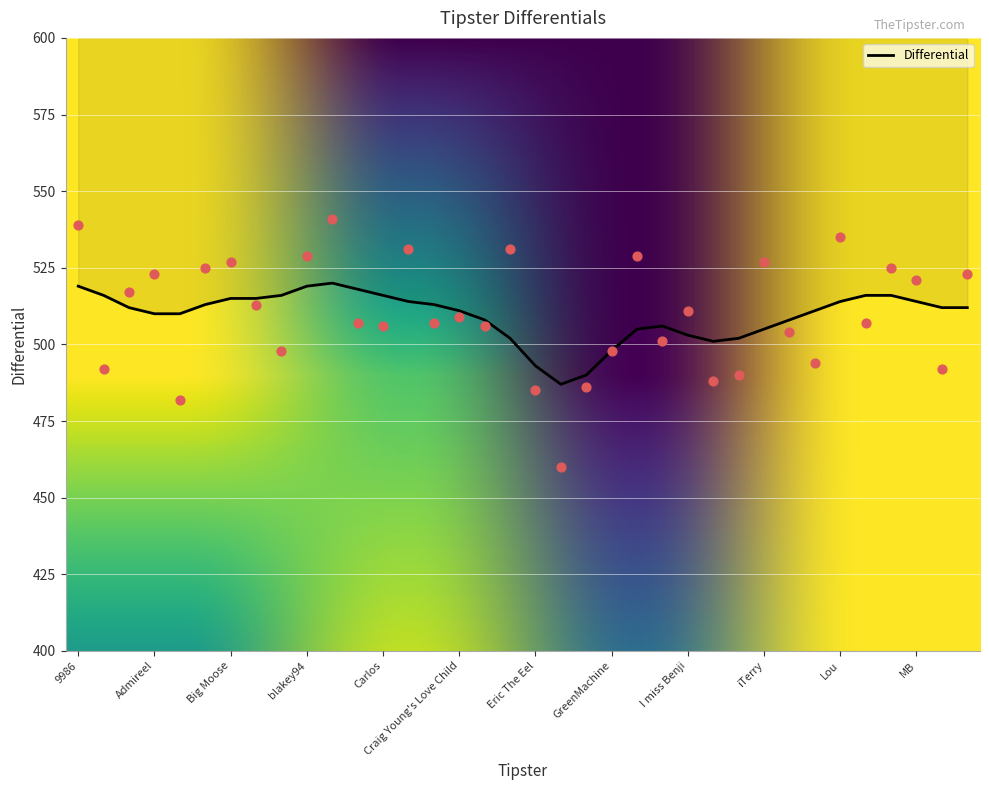

Approximately how many times larger is the value at GreenMachine compared to AaronC?

1.0